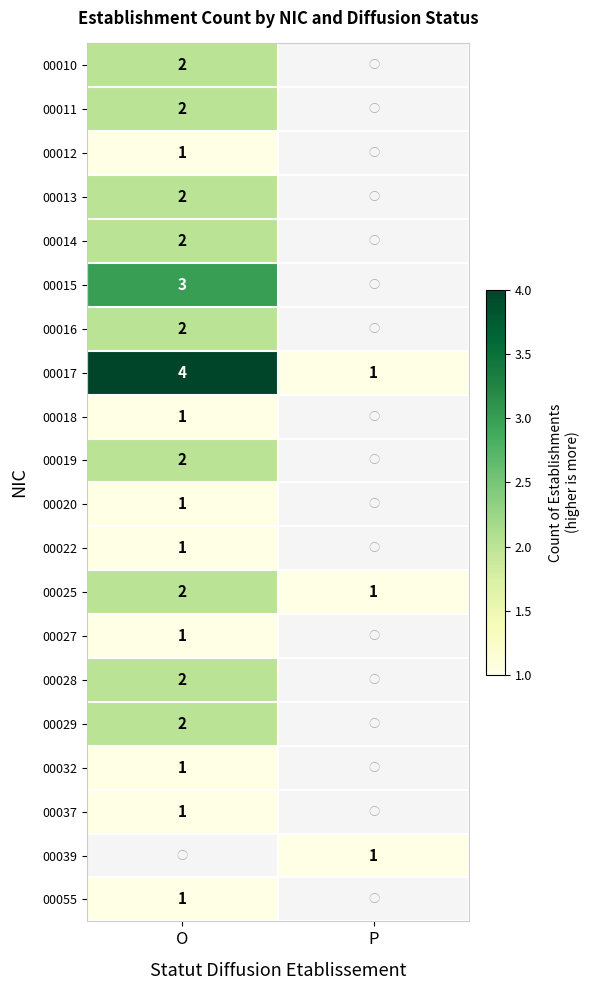

Is it true that 00039 equals 1 at P?

True